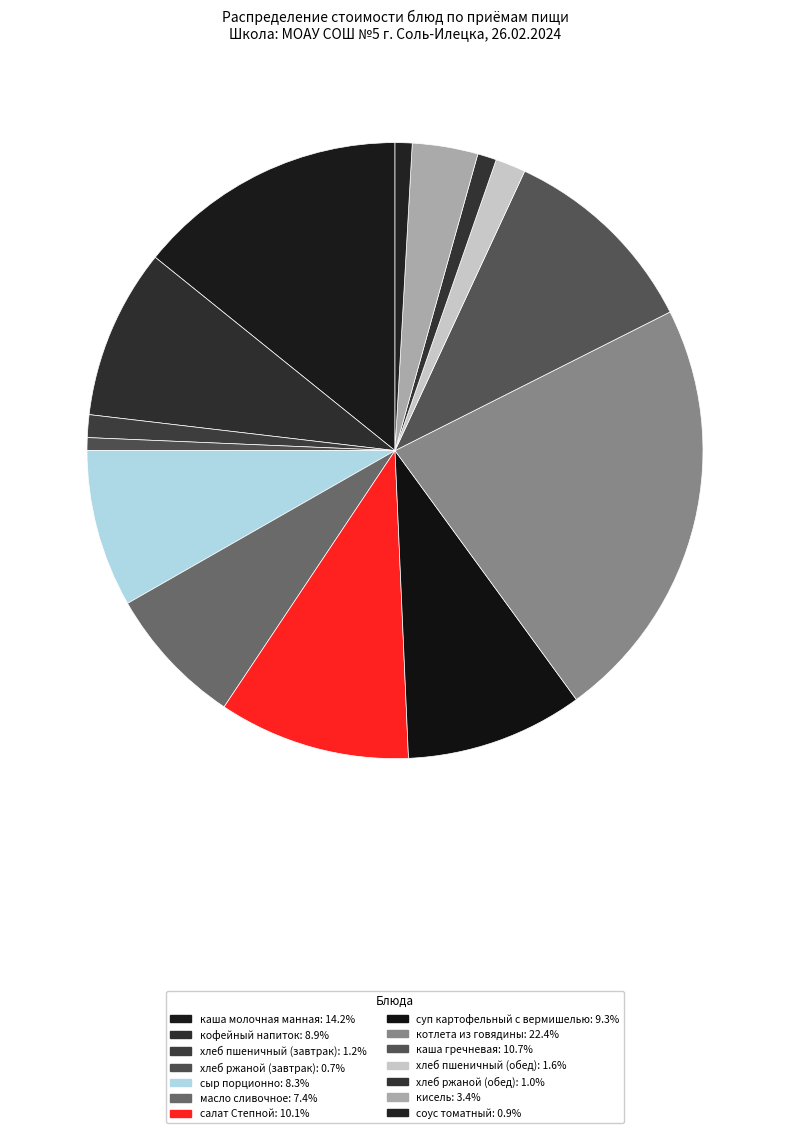

Is there any slice that represents more than half of the pie?

No